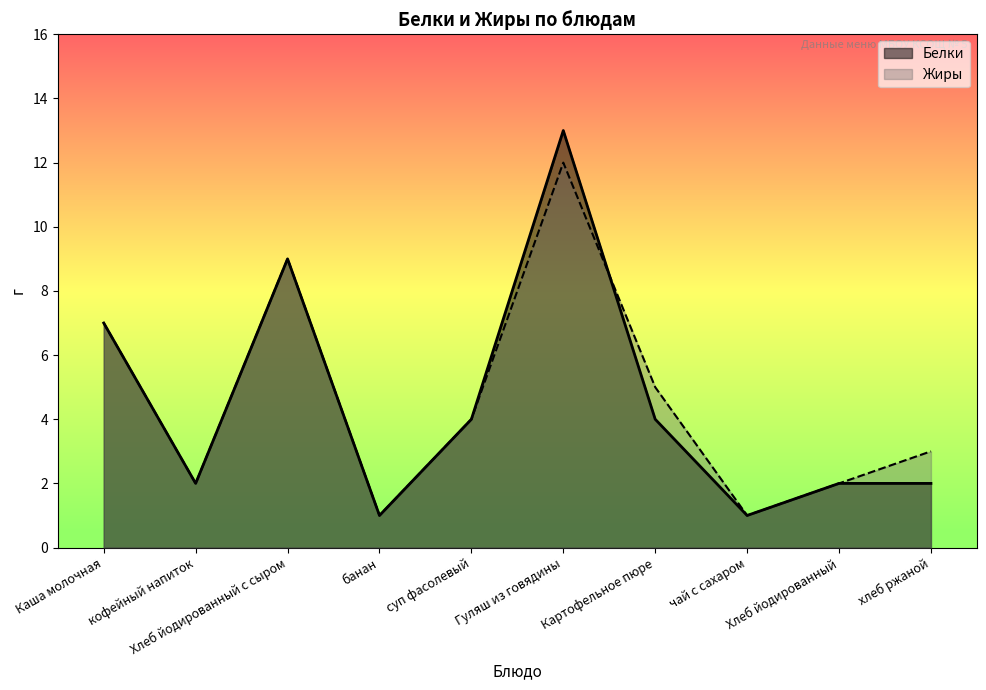

Where is the first local maximum for Белки?

Хлеб йодированный с сыром